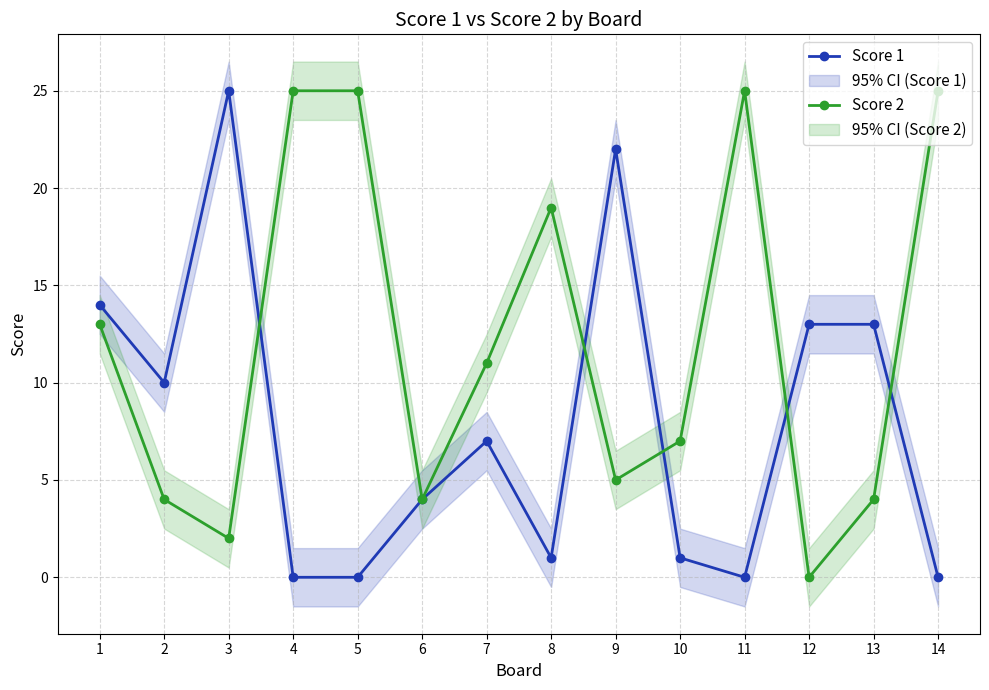

Is it true that Score 2 equals 2 at 13?

False